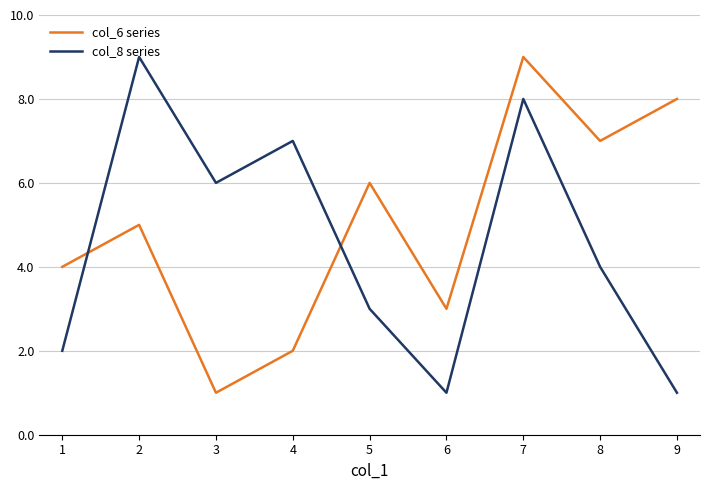

Reading left to right, transcribe all the data shown in this chart.

col_6 series: 4	5	1	2	6	3	9	7	8
col_8 series: 2	9	6	7	3	1	8	4	1